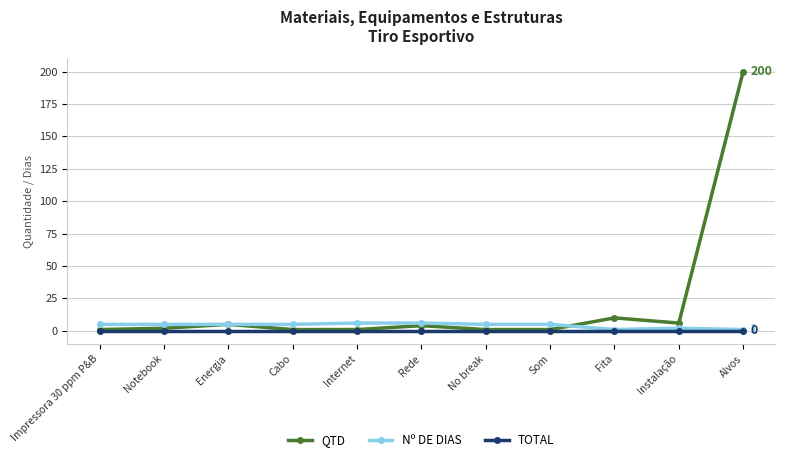

The value of QTD at Cabo is 1. True or false?

True